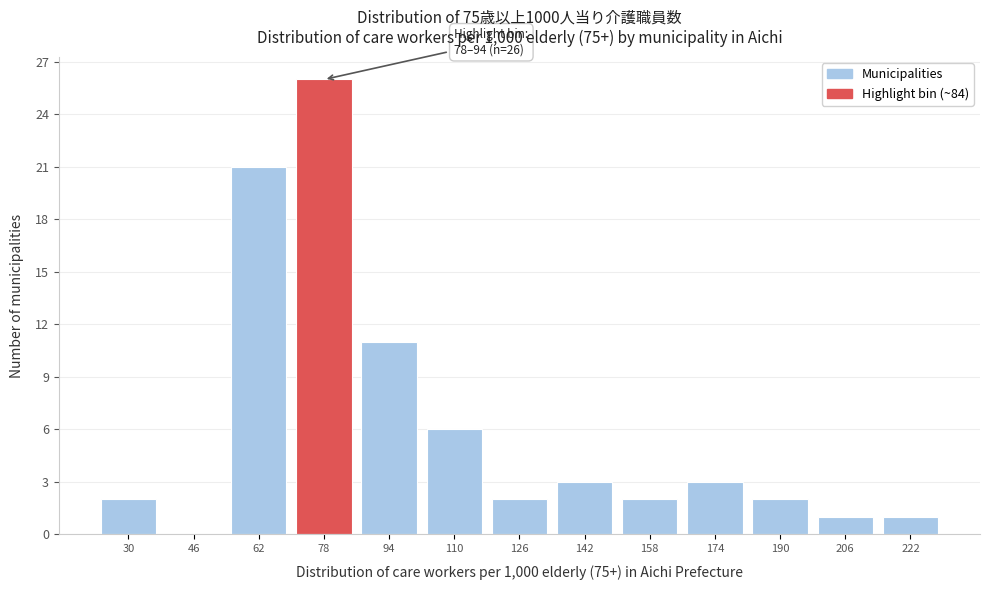

Reading left to right, extract all data points from this chart.

30=2	46=0	62=21	78=26	94=11	110=6	126=2	142=3	158=2	174=3	190=2	206=1	222=1